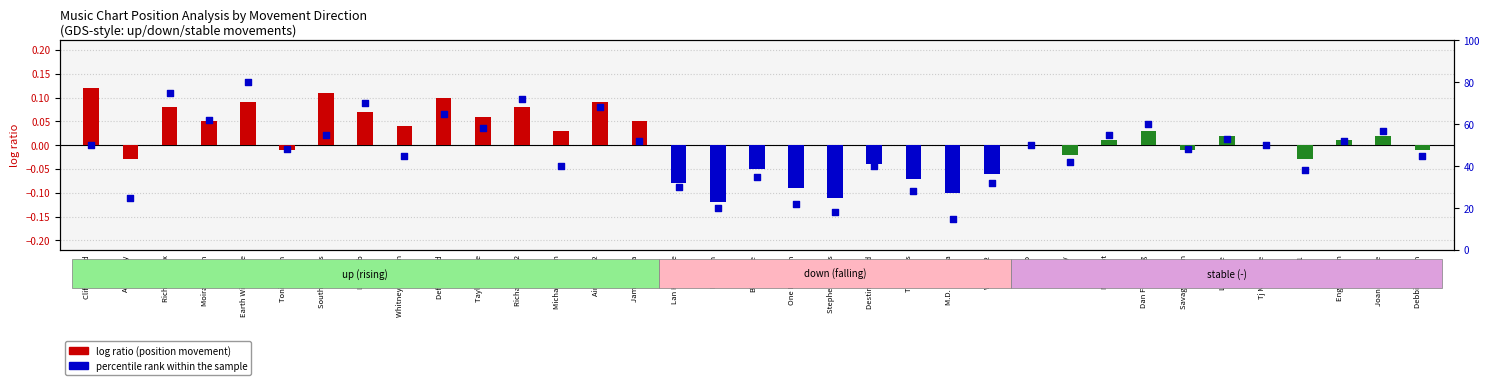

What are all the series names shown in the legend?

log ratio, percentile rank within the sample